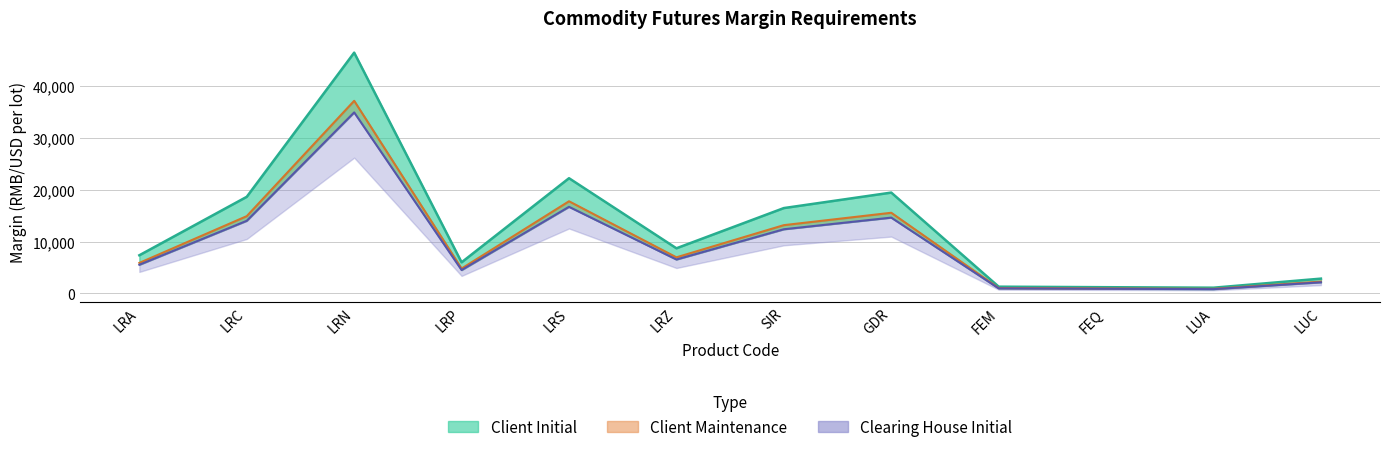

True or false: Clearing House Initial and Client Initial intersect in this chart.

False